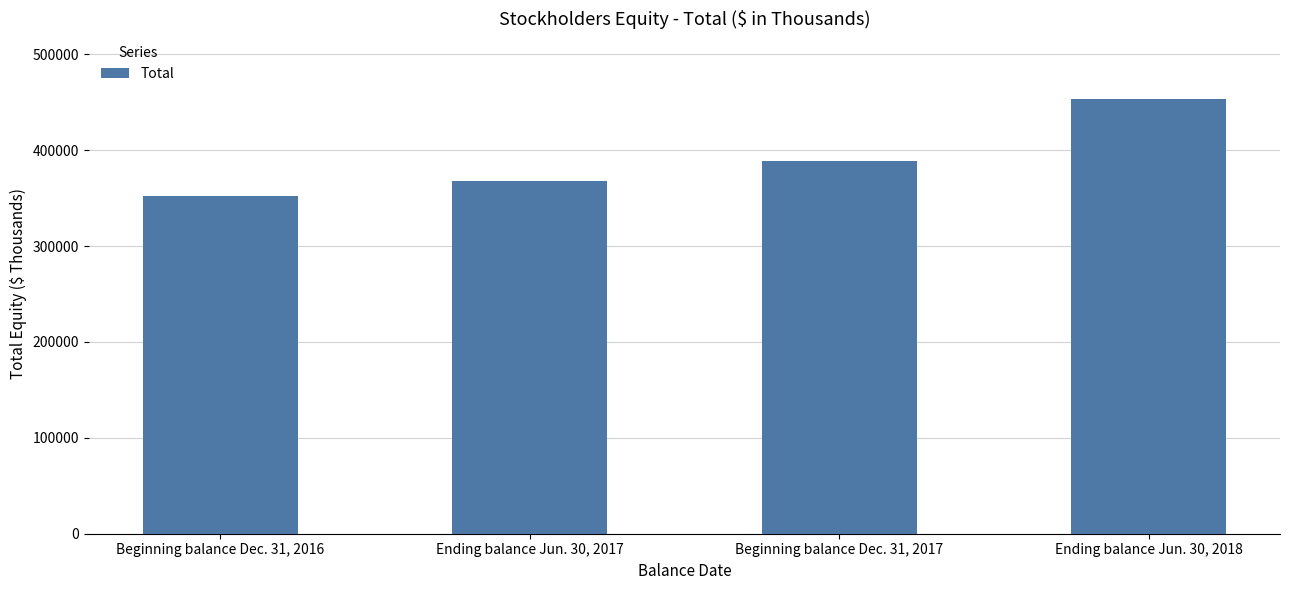

What is the label of the 2nd bar from the left?

Ending balance Jun. 30, 2017